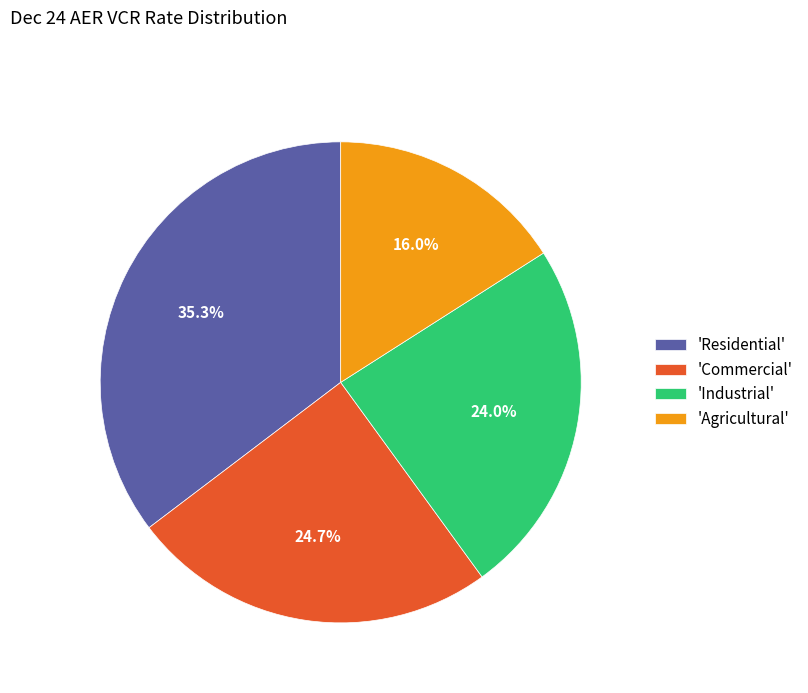

Which category has the biggest portion of the pie?

'Residential'